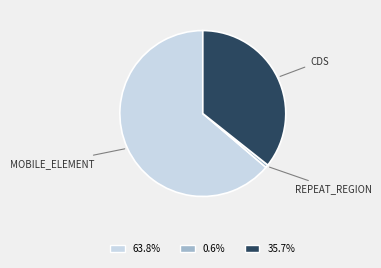

How many slices are in this pie chart?

3